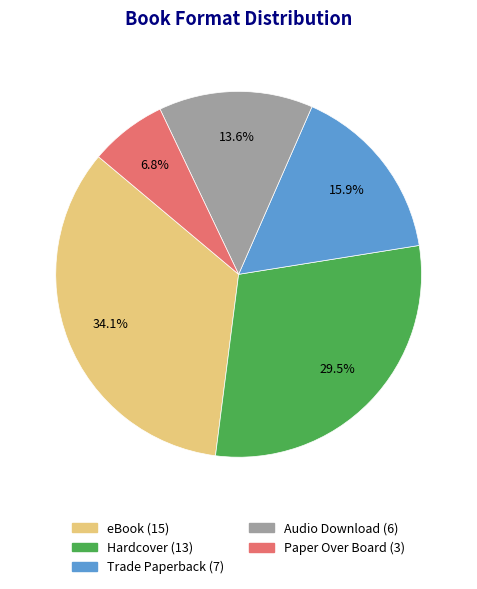

How many segments does this pie chart have?

5